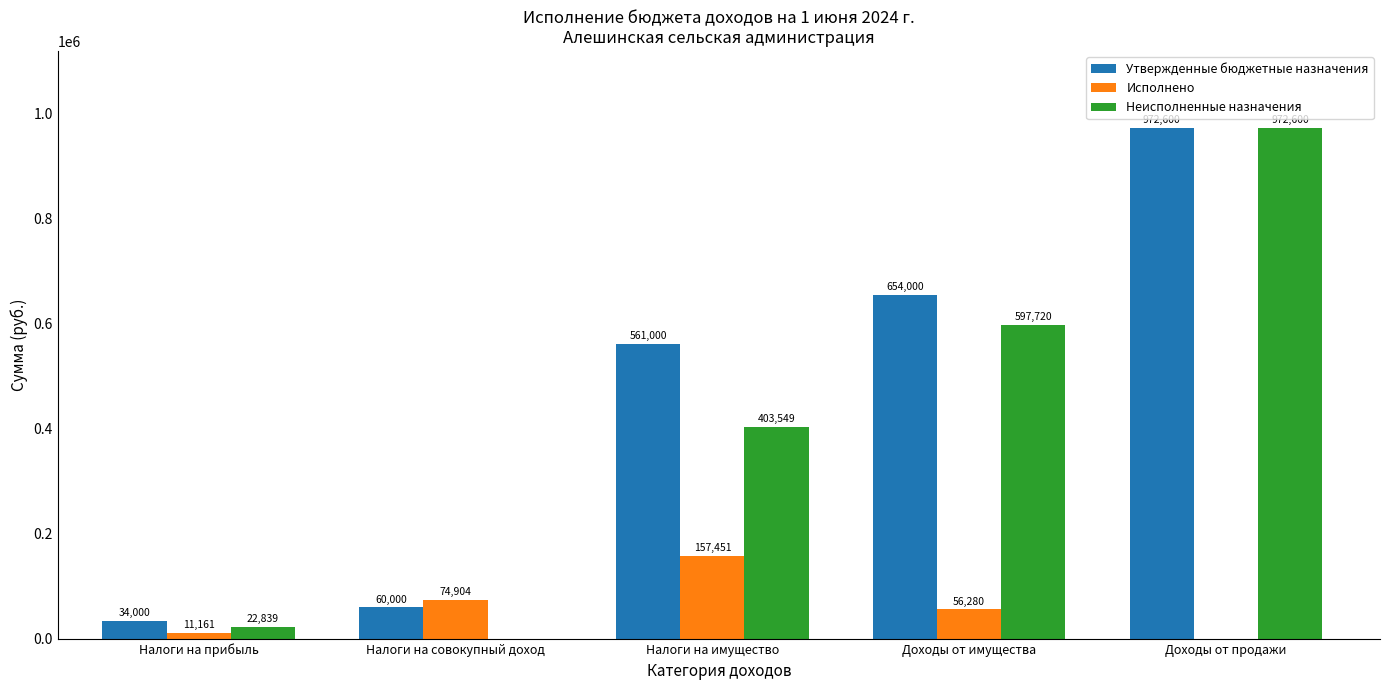

At which label is Утвержденные бюджетные назначения closest to 503300?

Налоги на имущество